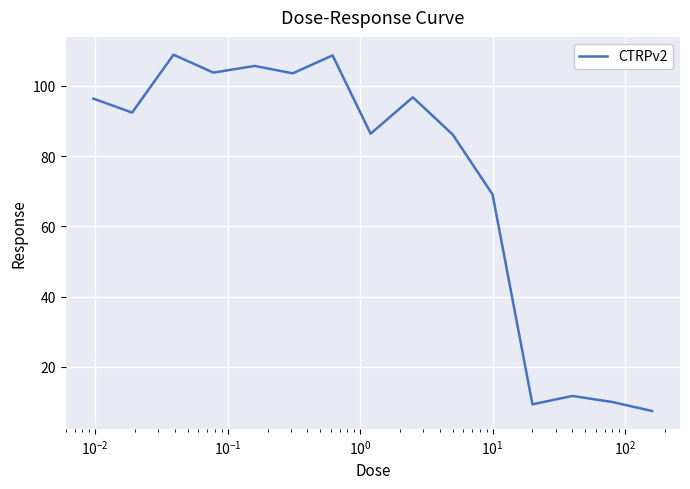

What is the greatest value displayed?

108.9